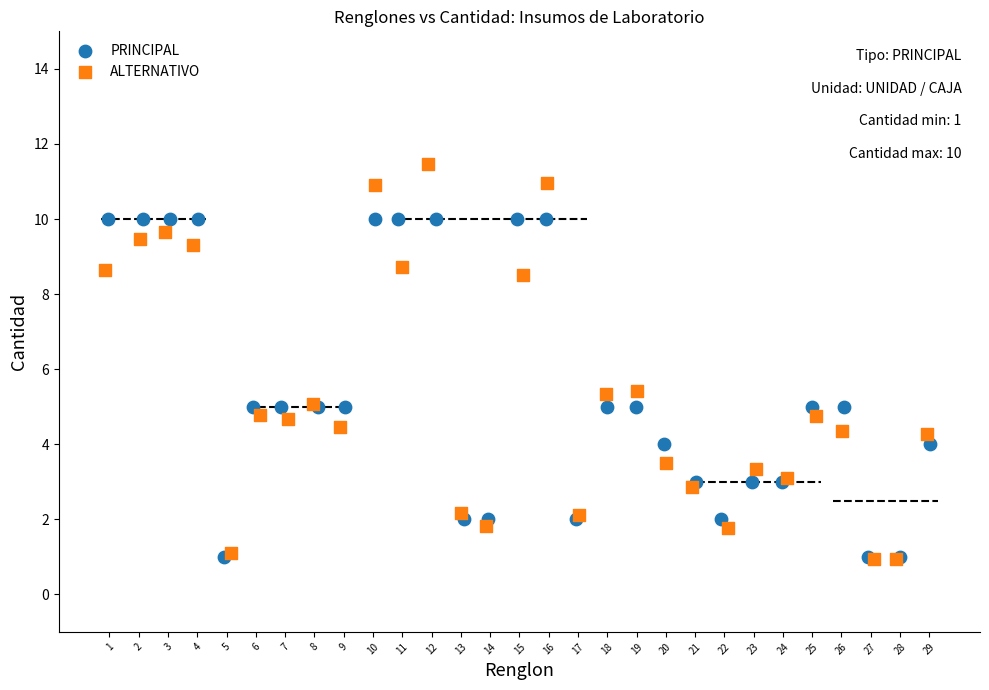

Which series contains the highest Y value?

ALTERNATIVO